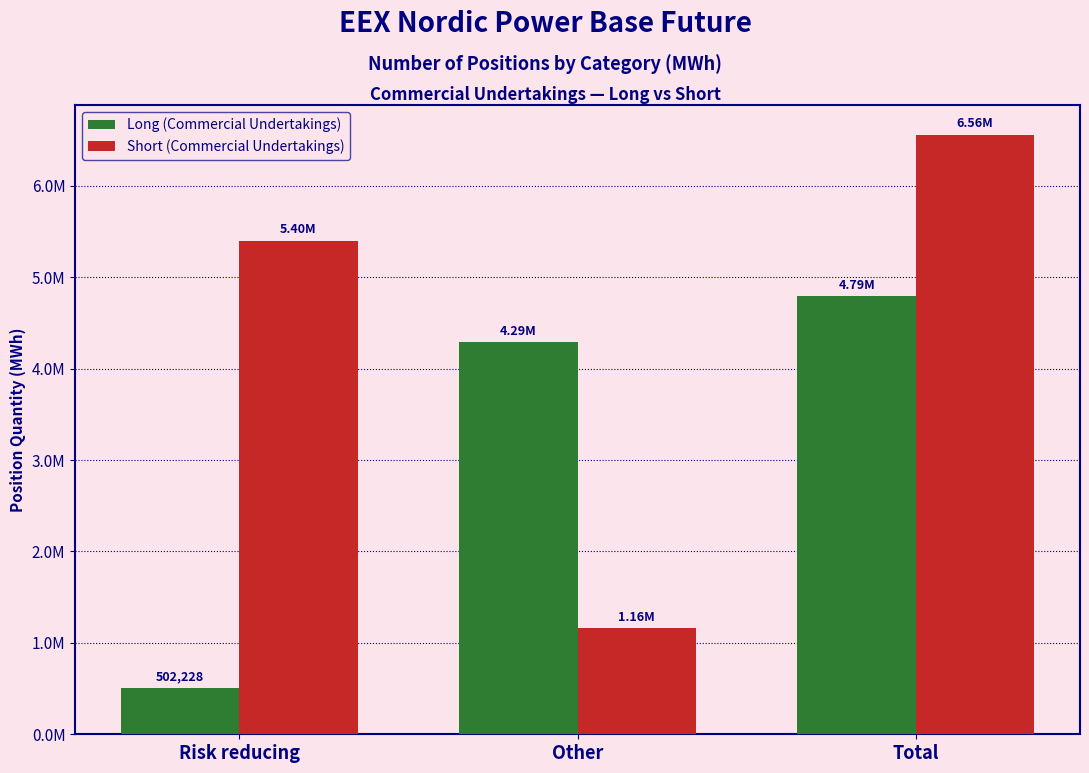

What are all the series names shown in the legend?

Long (Commercial Undertakings), Short (Commercial Undertakings)